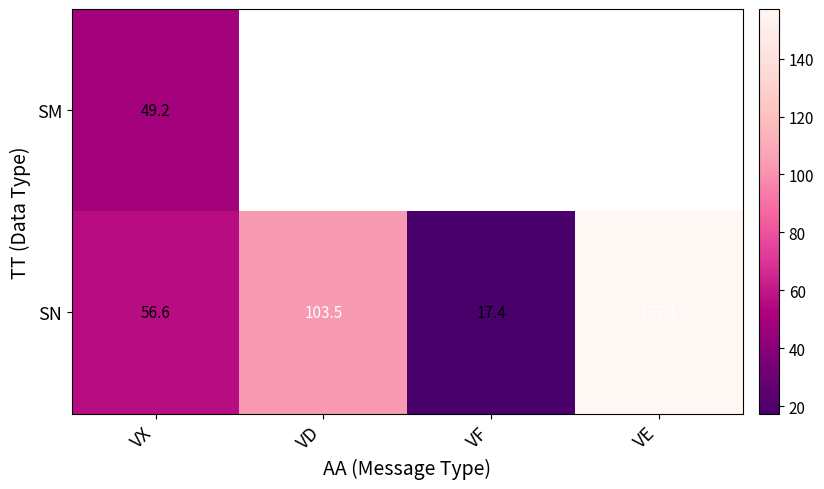

Which category has the lowest value in the SM series?

VX